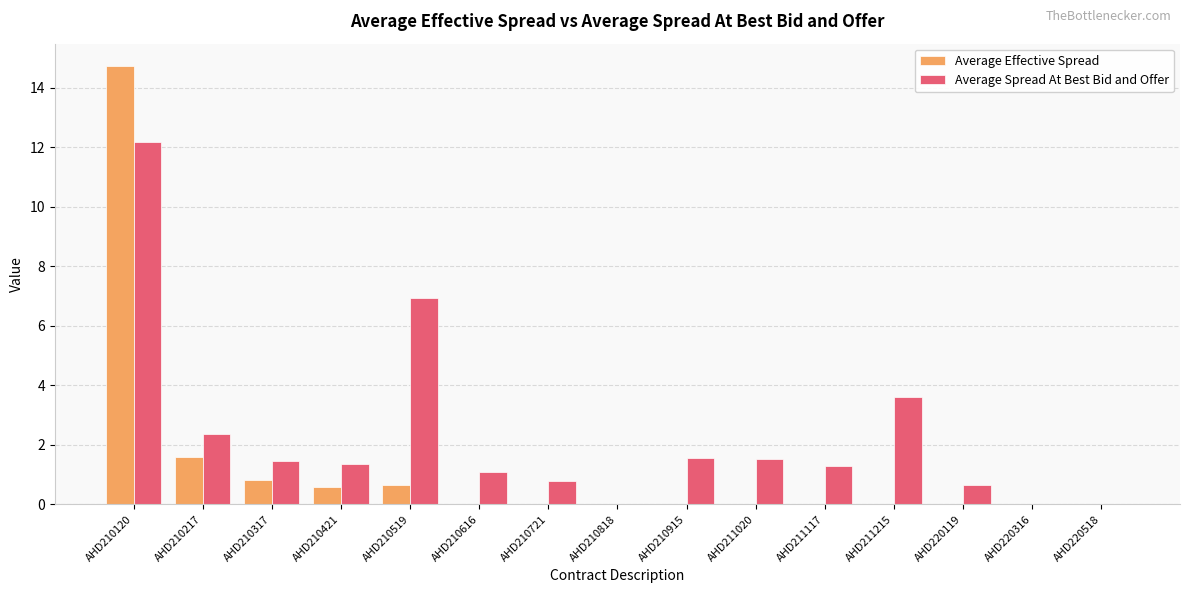

What is the greatest value displayed?

14.7